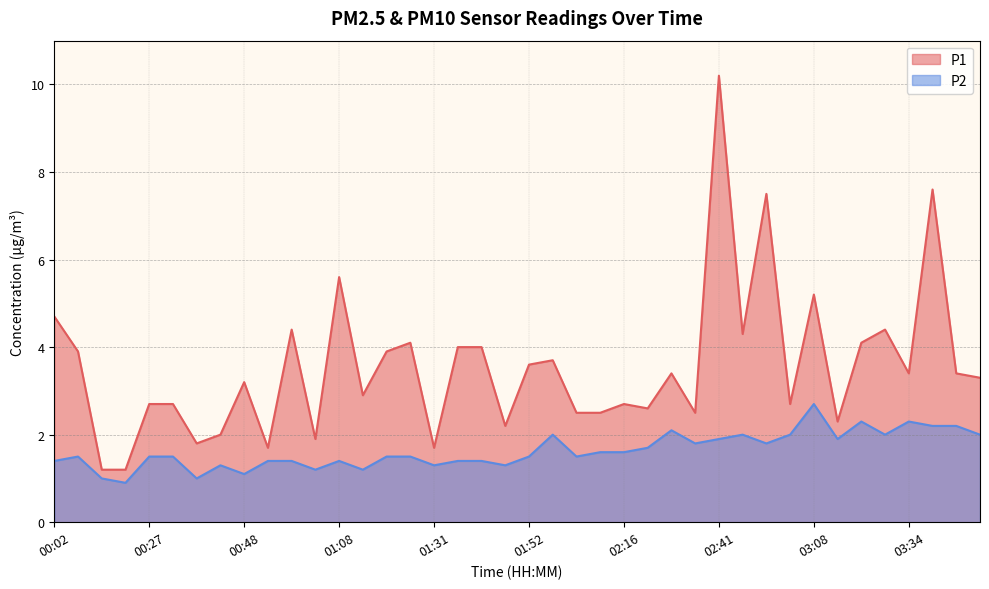

Which series has the largest total across all categories?

P1